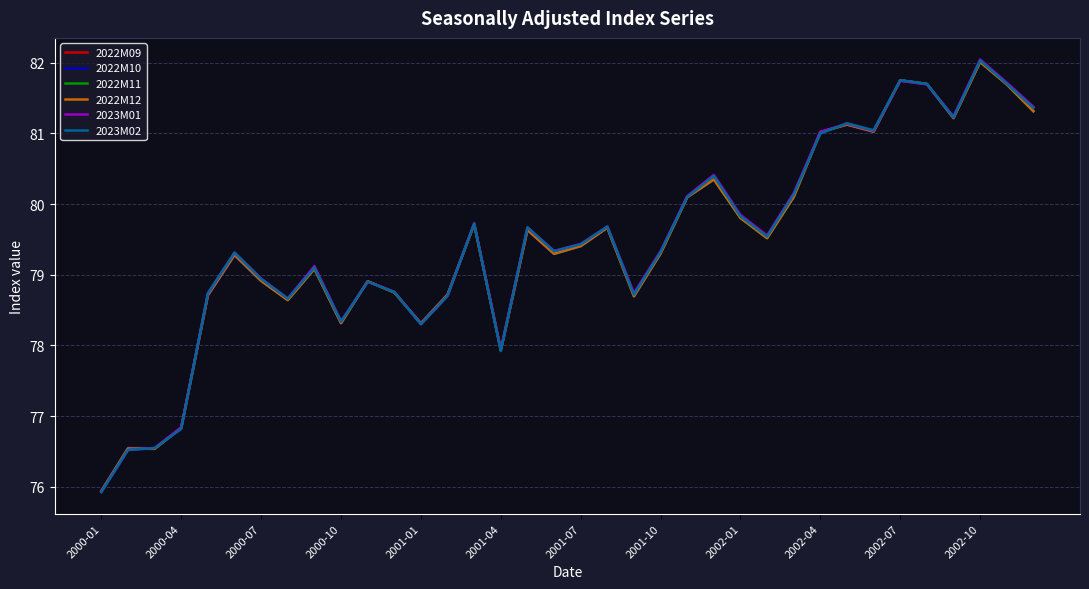

Which series has the widest spread of values?

2023M01